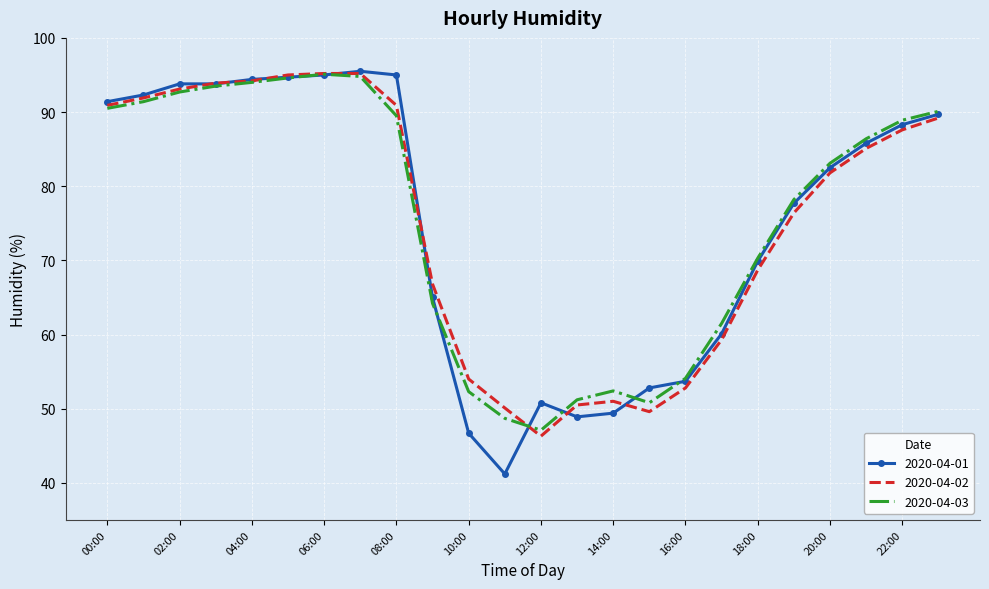

What is the minimum value shown in the chart?

41.2